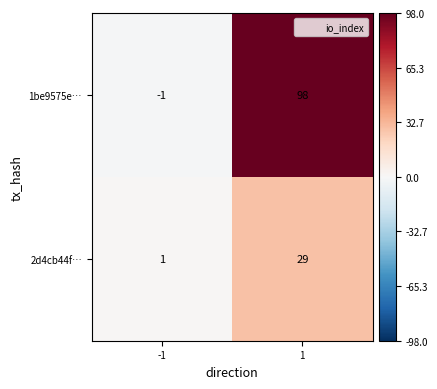

What is the sum of all 2d4cb44f… values?

30